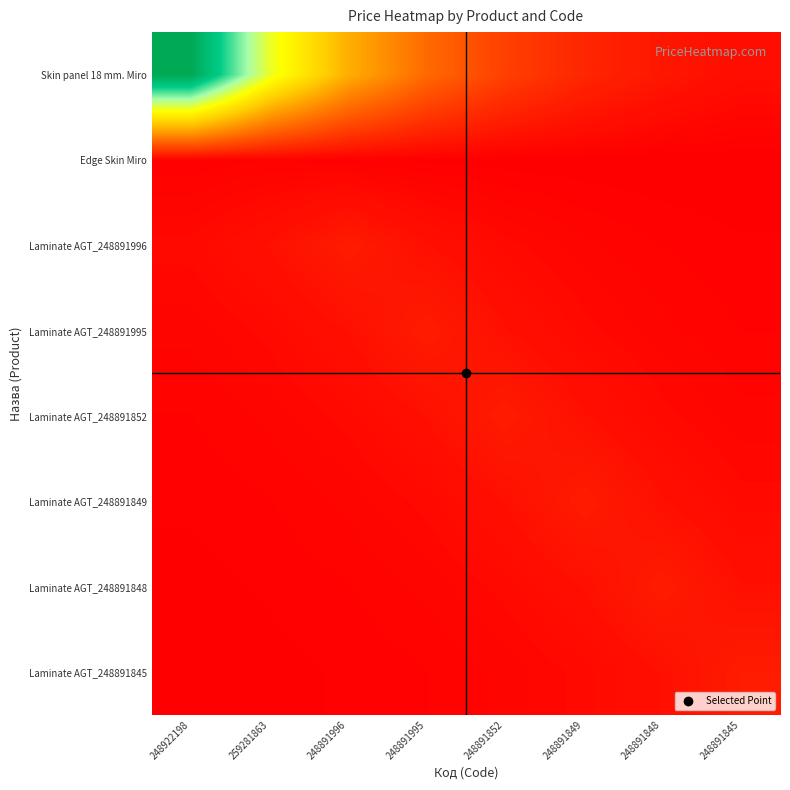

What is the greatest value displayed?

8669.7